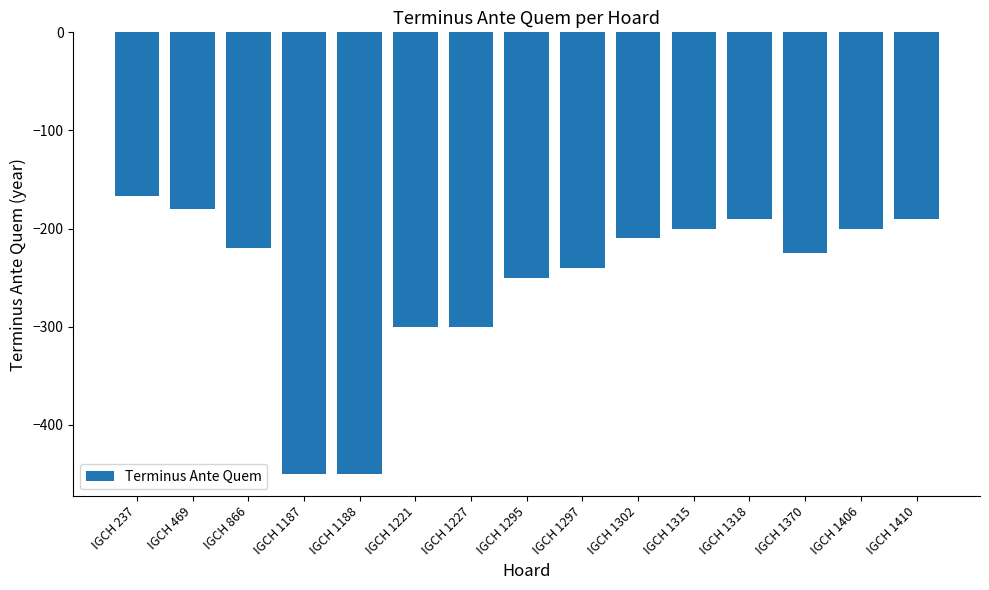

What is the value of the 11th bar from the left?

-200